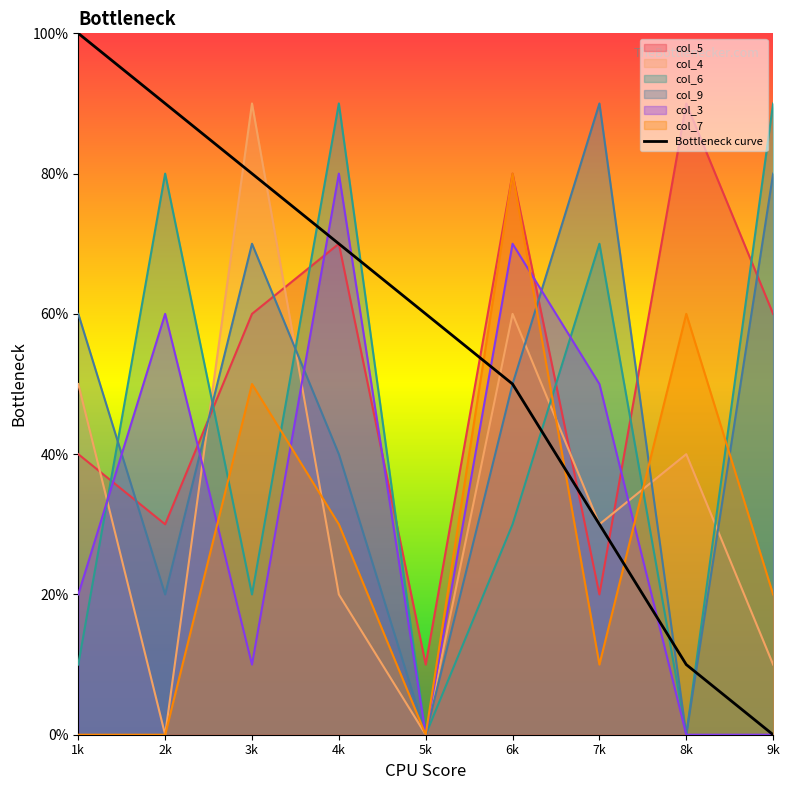

Where do col_6 and col_7 first cross each other?

2k and 3k